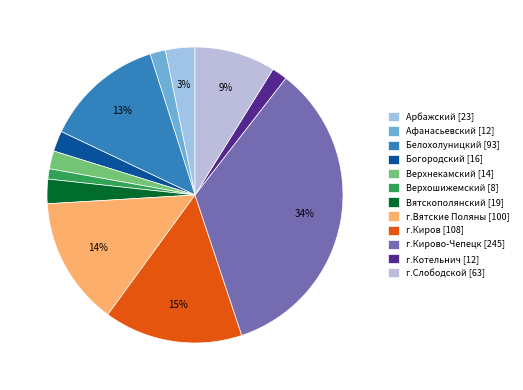

To the nearest percent, what is the average slice percentage?

8%